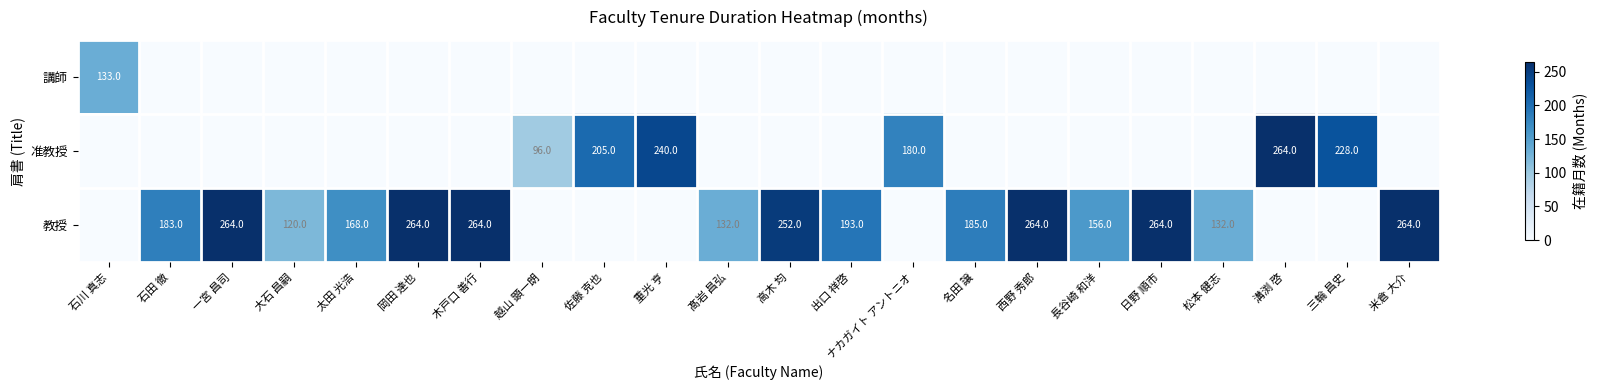

At which category is the sum across all series the highest?

一宮 昌司